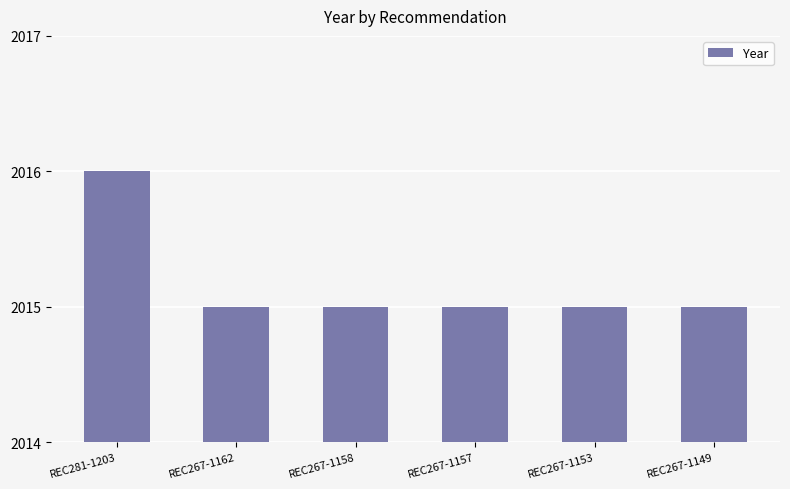

What is the value of the 2nd bar from the left?

2015